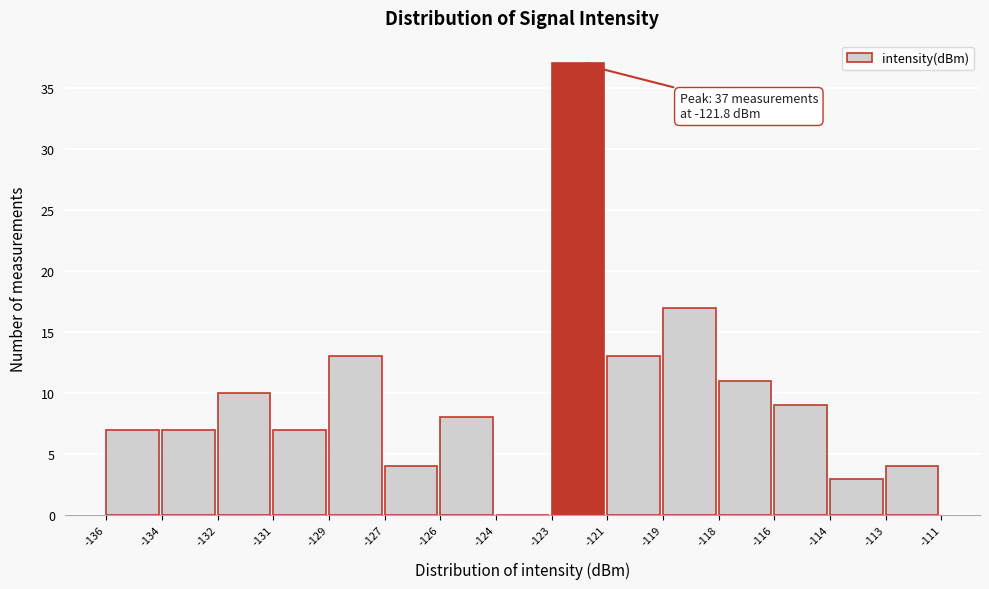

Reading left to right, what are all the values shown in this chart?

-136=7	-134=7	-132=10	-131=7	-129=13	-127=4	-126=8	-124=0	-123=37	-121=13	-119=17	-118=11	-116=9	-114=3	-113=4